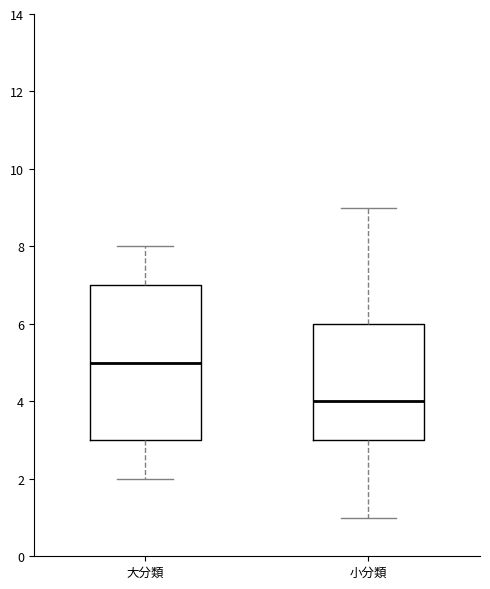

Which box is the tallest, from its lower edge to its upper edge?

大分類